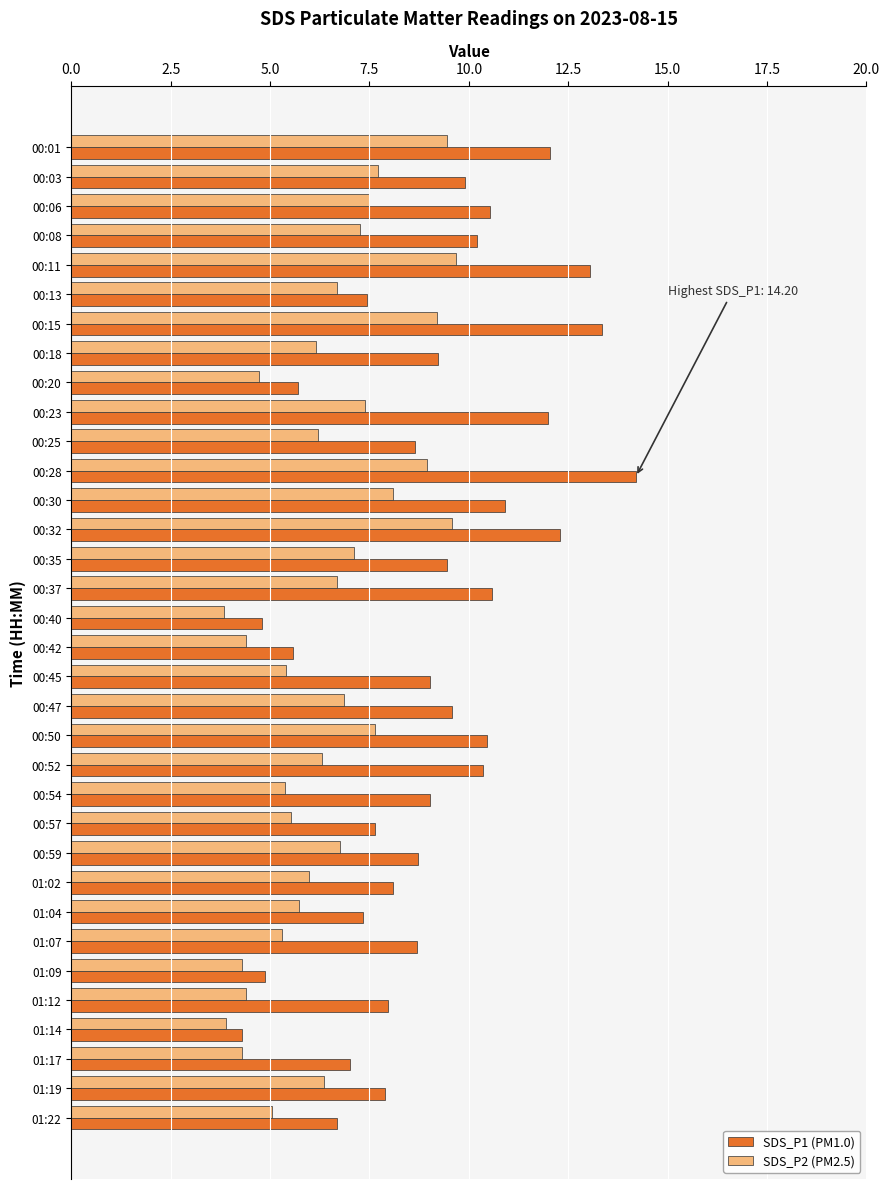

What is the total value across all series at 00:57?

13.2